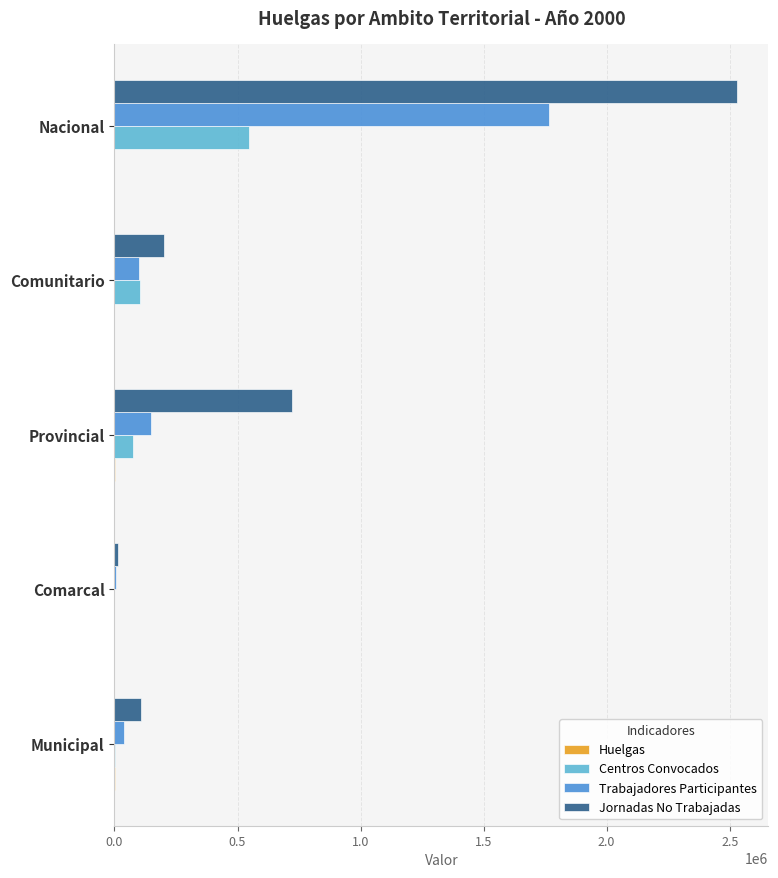

Is the value of Jornadas No Trabajadas at Provincial greater than the value of Trabajadores Participantes at Nacional?

No